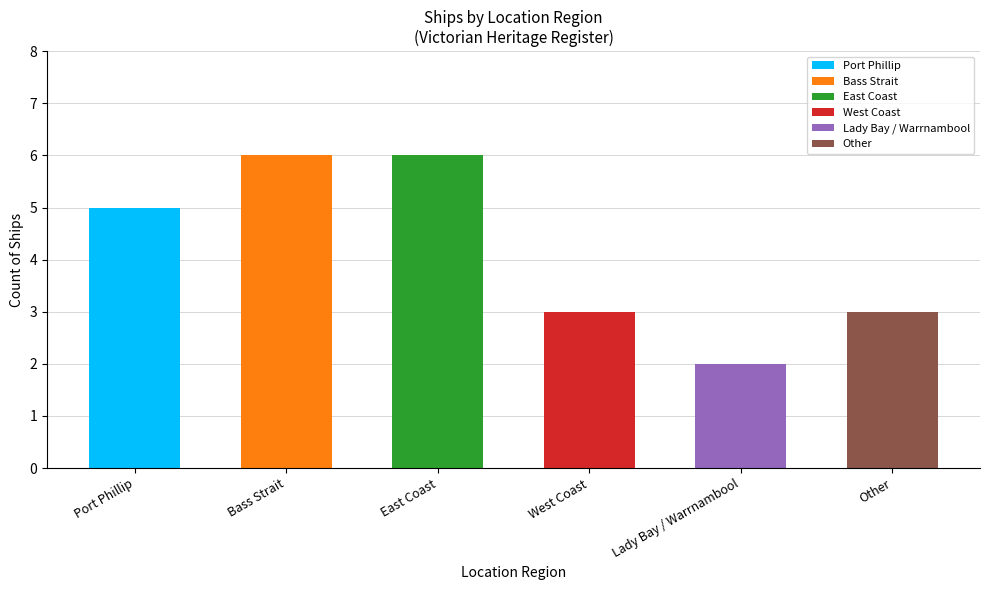

Approximately how many times larger is the value at East Coast compared to Bass Strait?

1.0